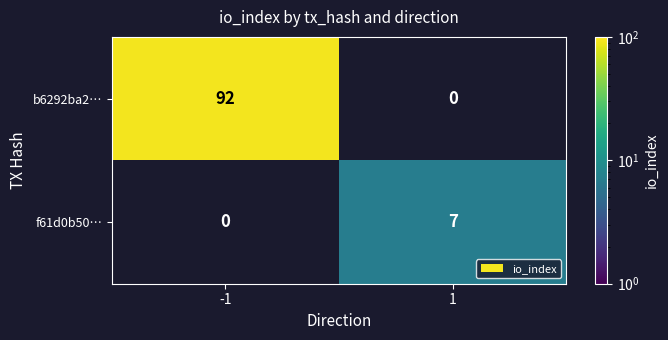

What is the total value across all series at 1?

7